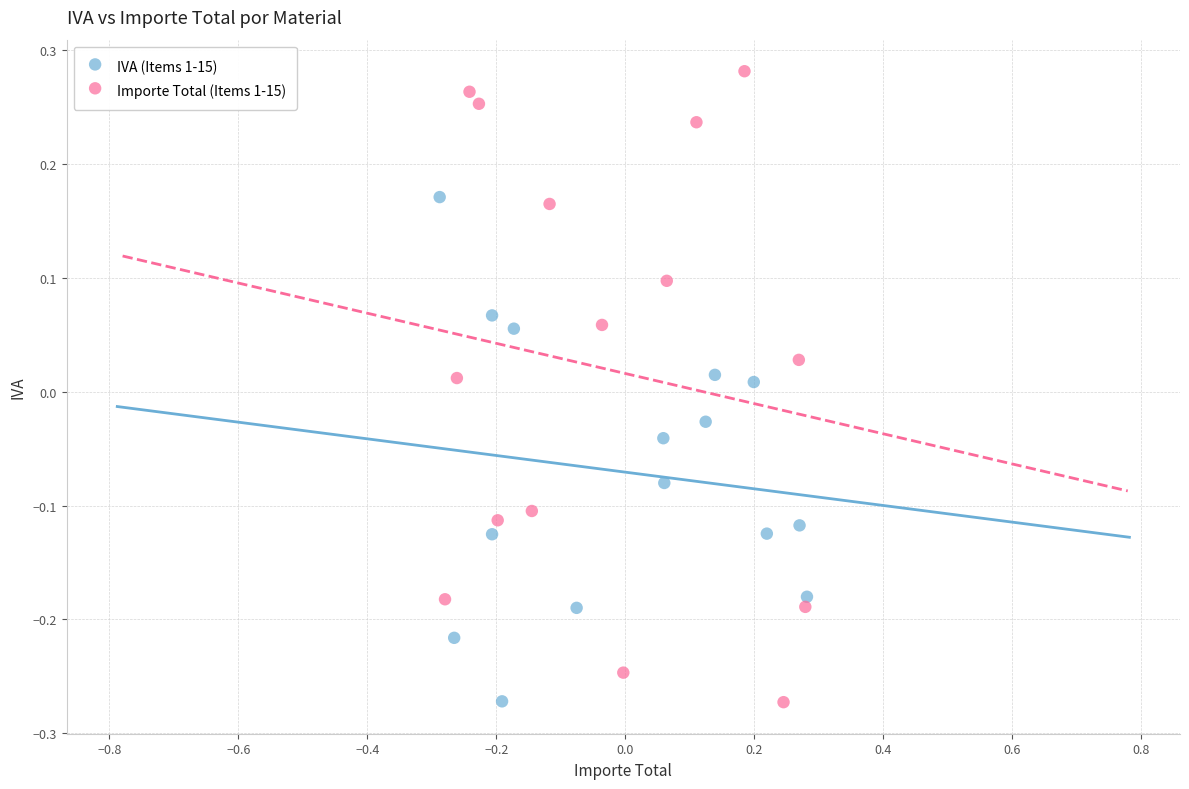

Which series has the widest spread of Y values?

Importe Total (Items 1-15)